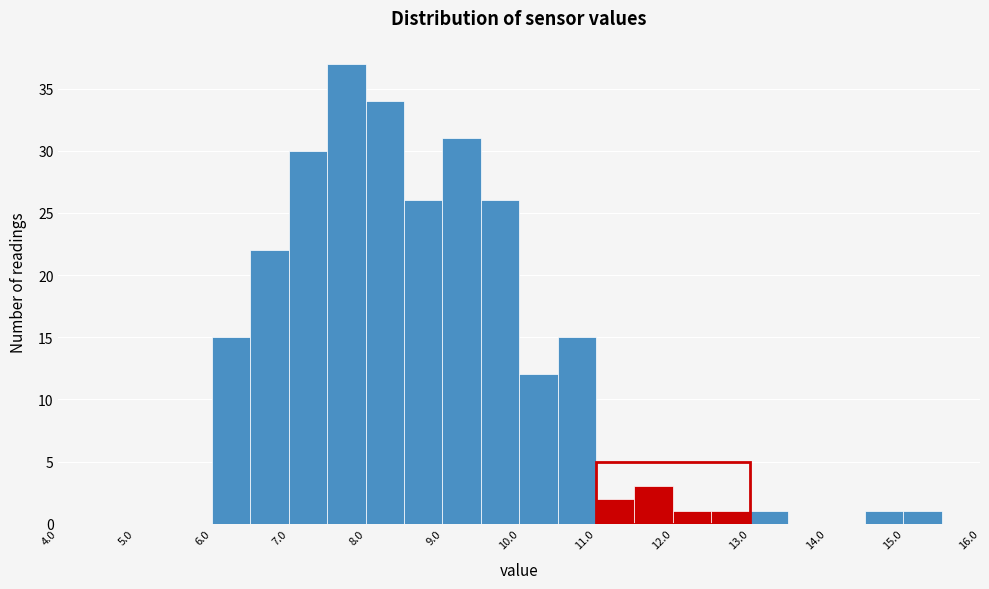

Reading left to right, list every bar in this chart as the range it spans on the x-axis followed by its height. The values are not printed on the chart, so give them approximately, as read against the axis.

4.0 to 4.5: 0
4.5 to 5.0: 0
5.0 to 5.5: 0
5.5 to 6.0: 0
6.0 to 6.5: 15
6.5 to 7.0: 22
7.0 to 7.5: 30
7.5 to 8.0: 37
8.0 to 8.5: 34
8.5 to 9.0: 26
9.0 to 9.5: 31
9.5 to 10.0: 26
10.0 to 10.5: 12
10.5 to 11.0: 15
11.0 to 11.5: 2
11.5 to 12.0: 3
12.0 to 12.5: 1
12.5 to 13.0: 1
13.0 to 13.5: 1
13.5 to 14.0: 0
14.0 to 14.5: 0
14.5 to 15.0: 1
15.0 to 15.5: 1
15.5 to 16.0: 0